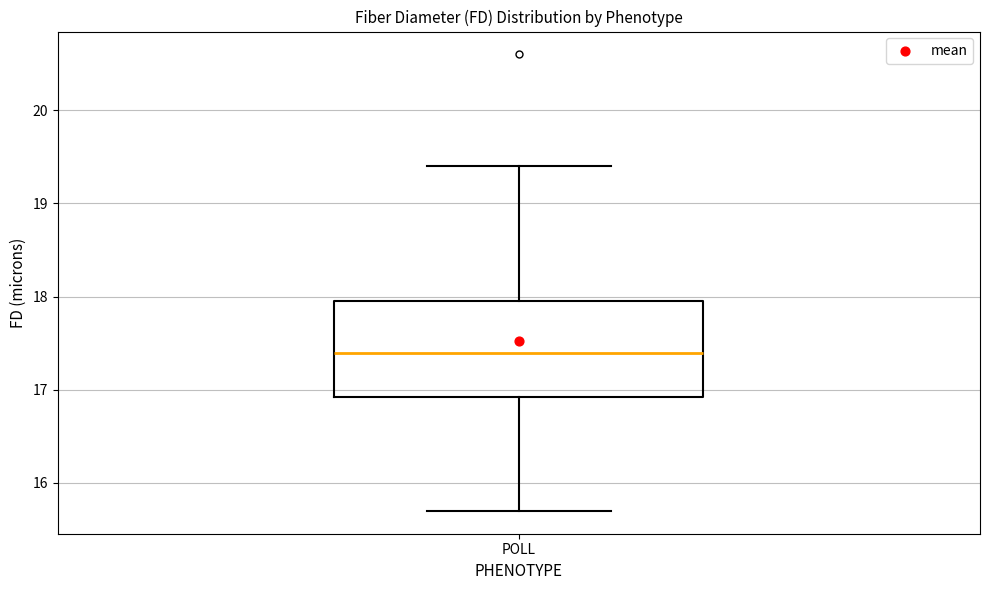

Transcribe this box plot: give where the median line is, the range the box spans, and where the two whiskers end, as read against the y-axis. The values are not printed on the chart, so give them approximately, as read against the axis.

median 17.4, box 16.9 to 18.0, whiskers 15.7 to 19.4